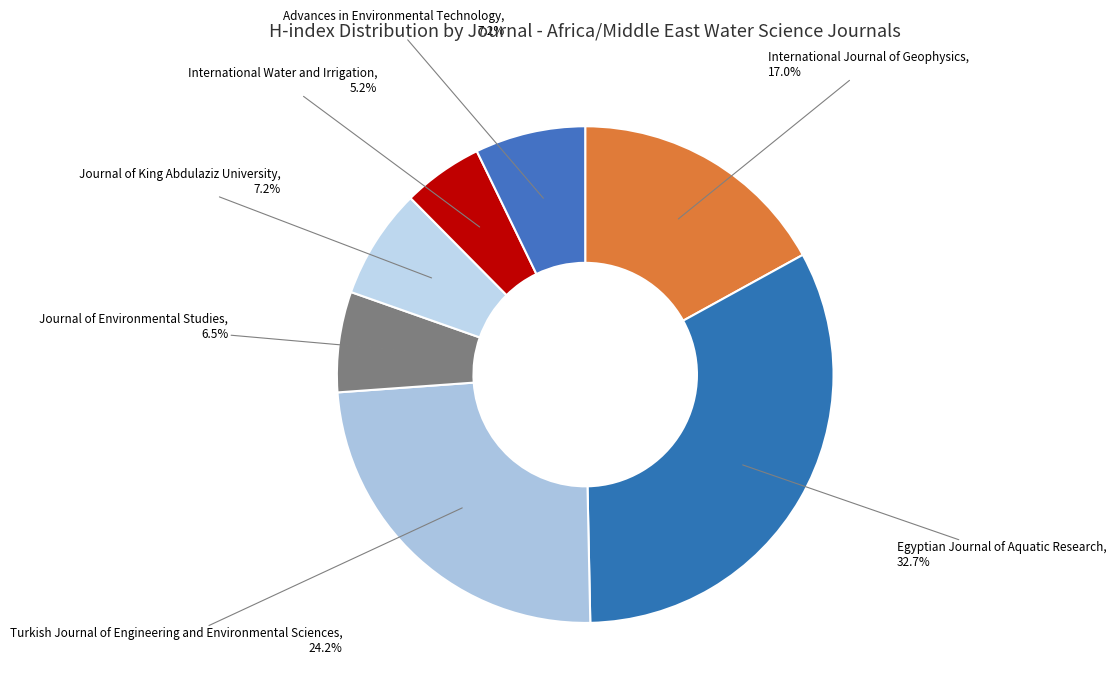

To the nearest percent, what percentage of the pie is Turkish Journal of Engineering and Environmental Sciences?

24%